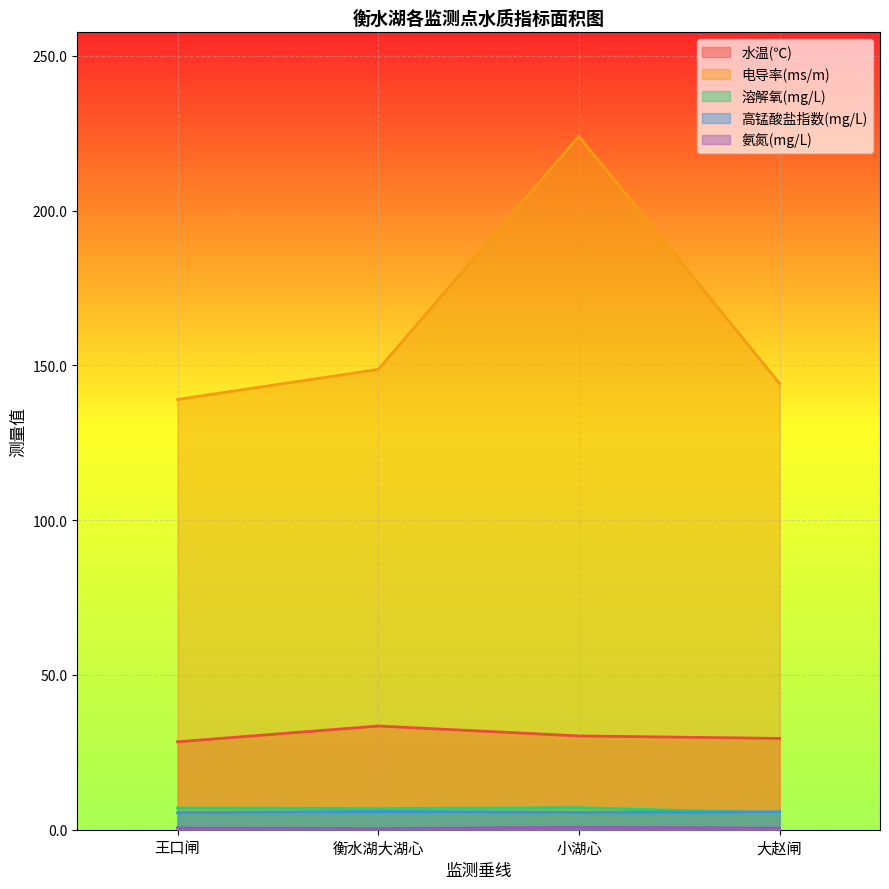

True or false: 高锰酸盐指数(mg/L) has more than 2 interior local peaks.

False